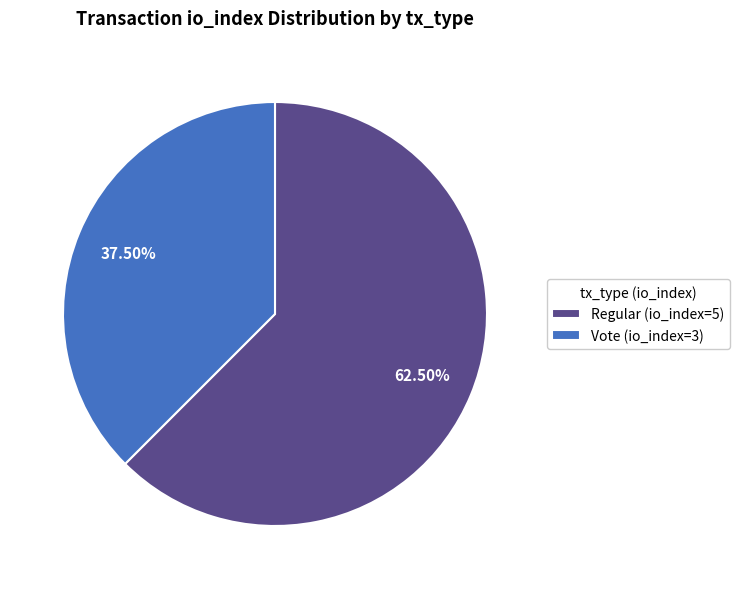

Rank the categories by value from lowest to highest.

Vote (io_index=3), Regular (io_index=5)